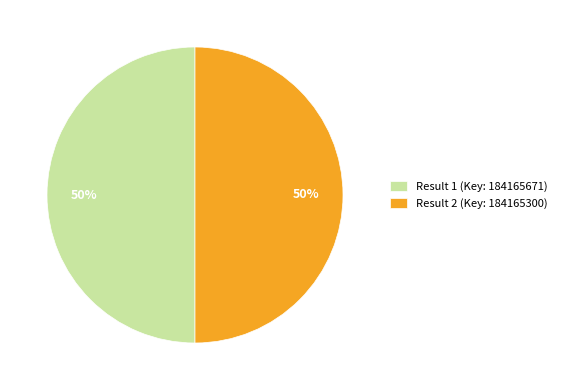

What percentage is the Result 2 (Key: 184165300) slice, to the nearest percent?

50%